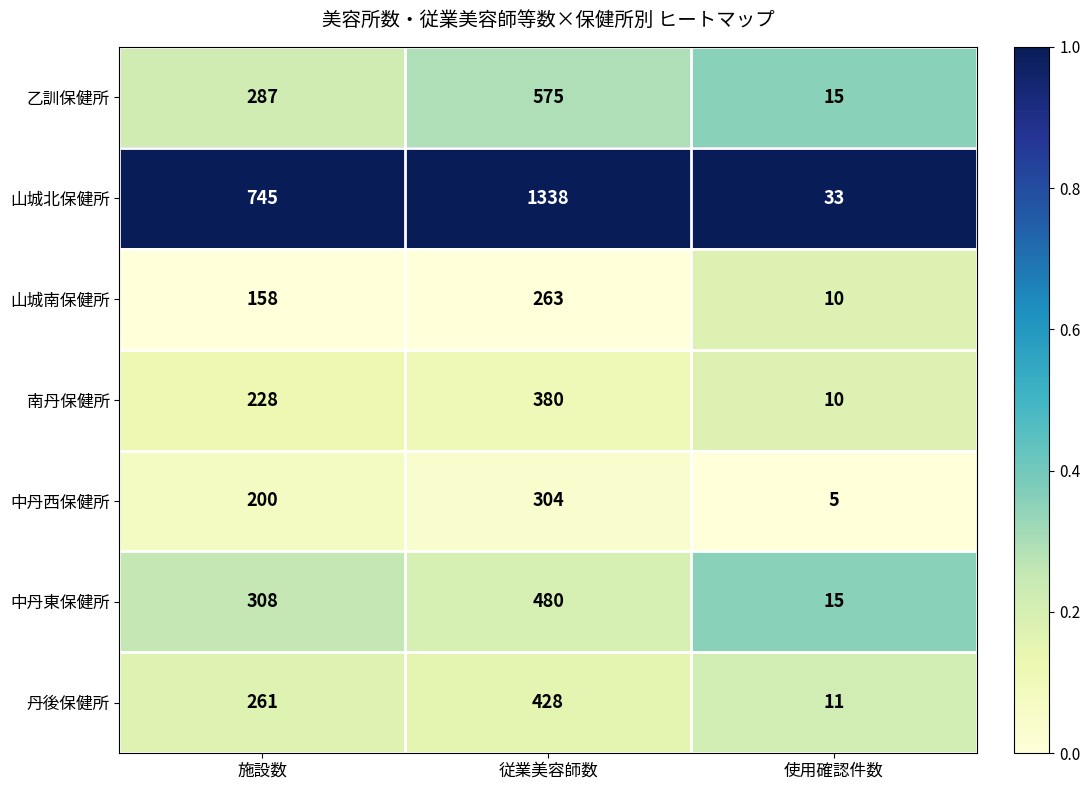

At which category is the sum across all series the highest?

従業美容師数